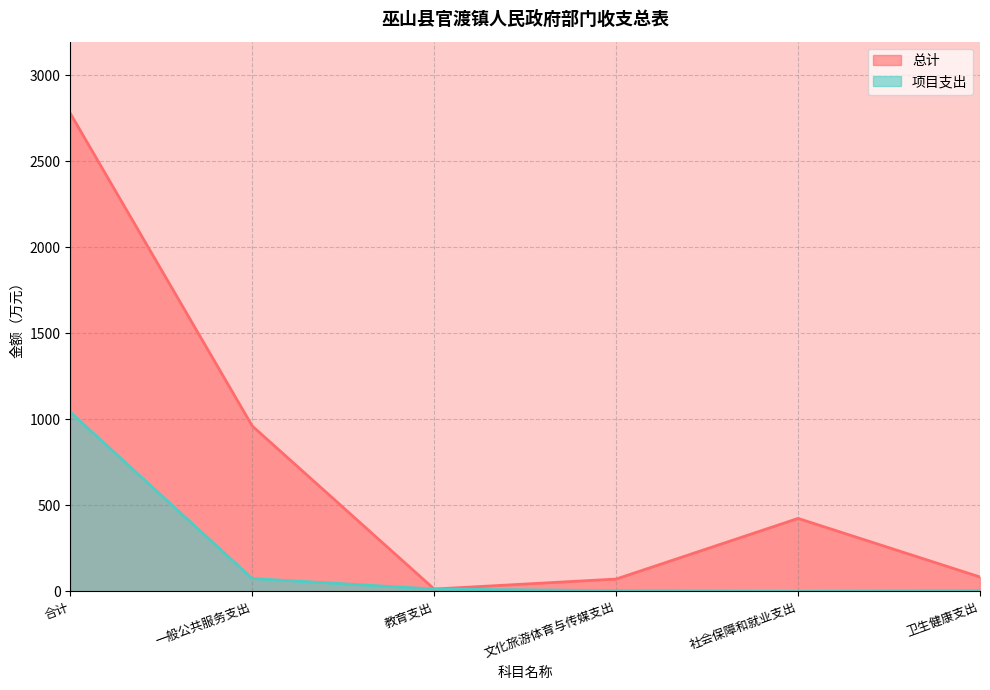

Does the chart display data point markers on the line(s)?

No